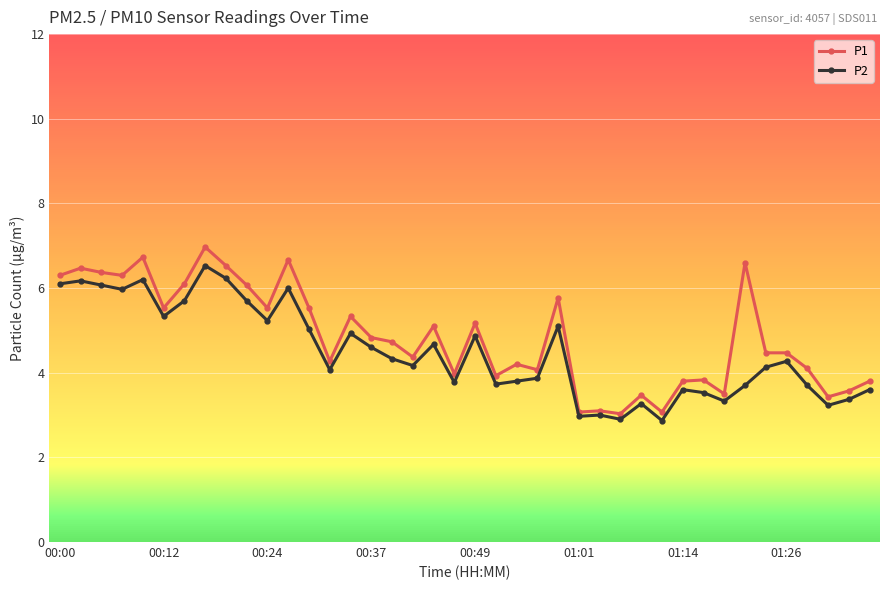

Which series has the largest total across all categories?

P1